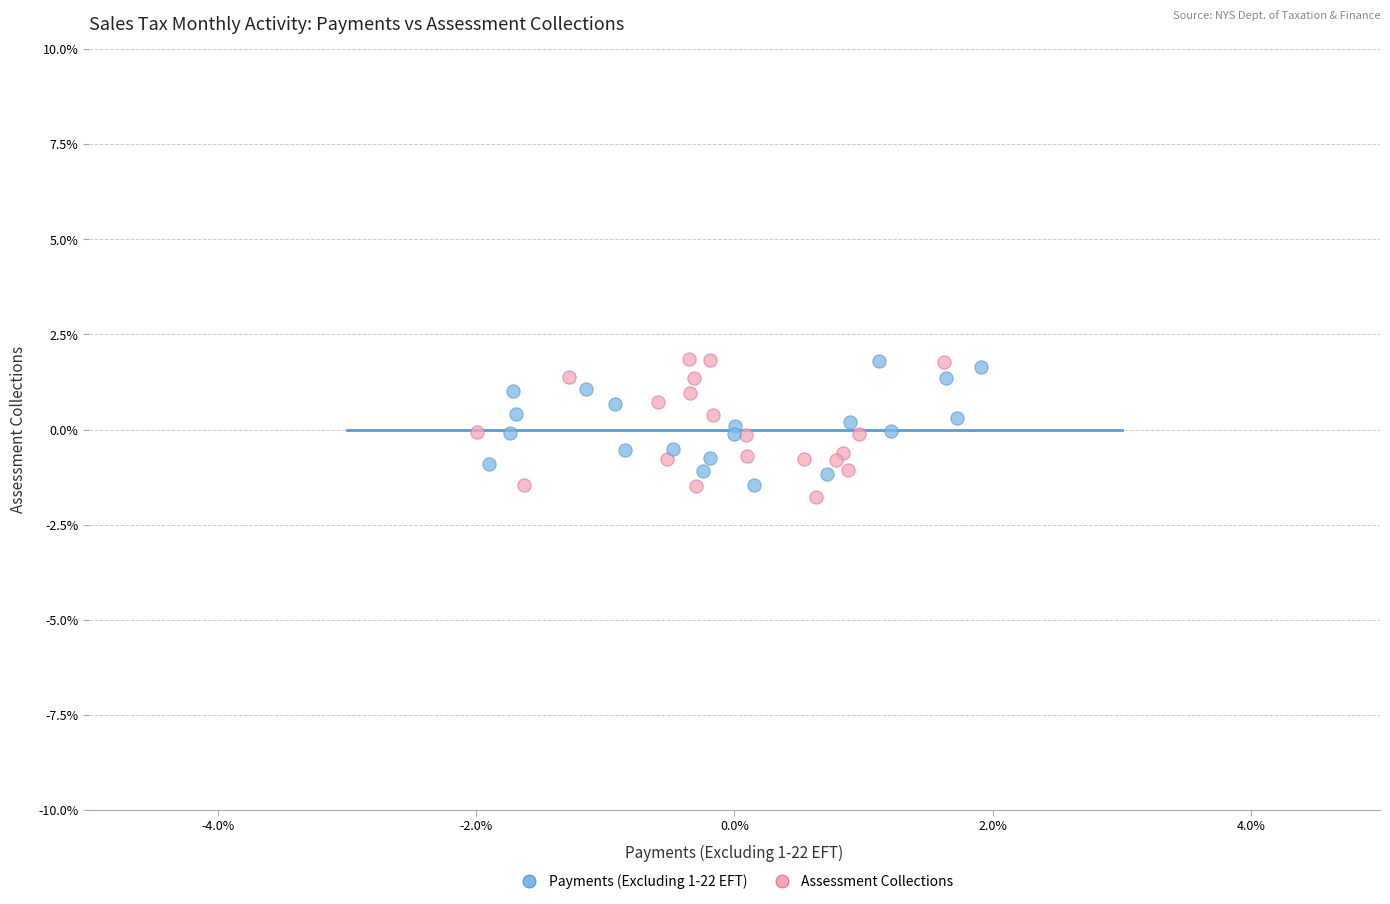

What are all the series names shown in the legend?

Payments (Excluding 1-22 EFT), Assessment Collections